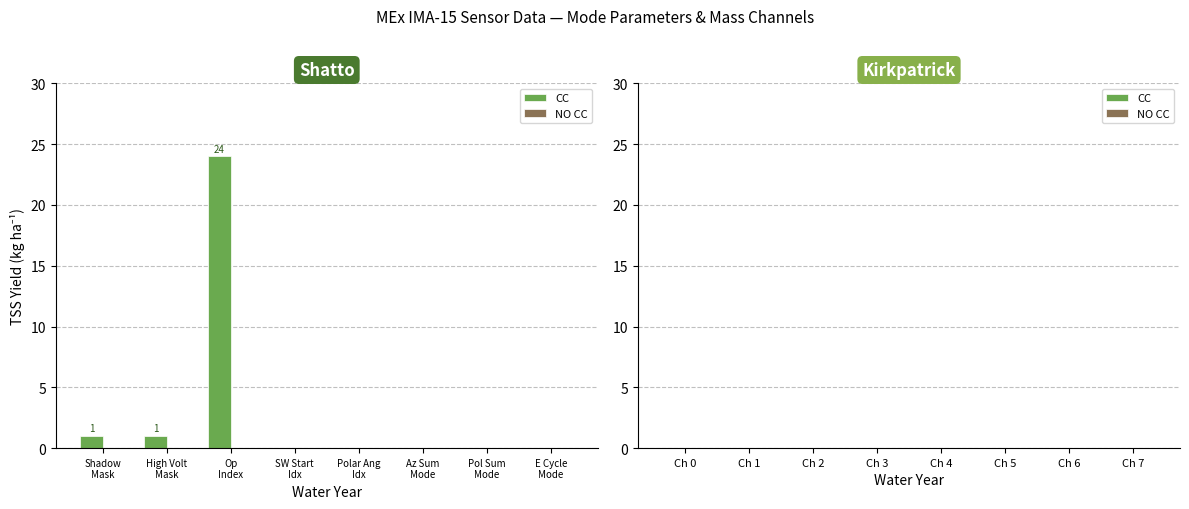

How many series are shown in this chart?

1